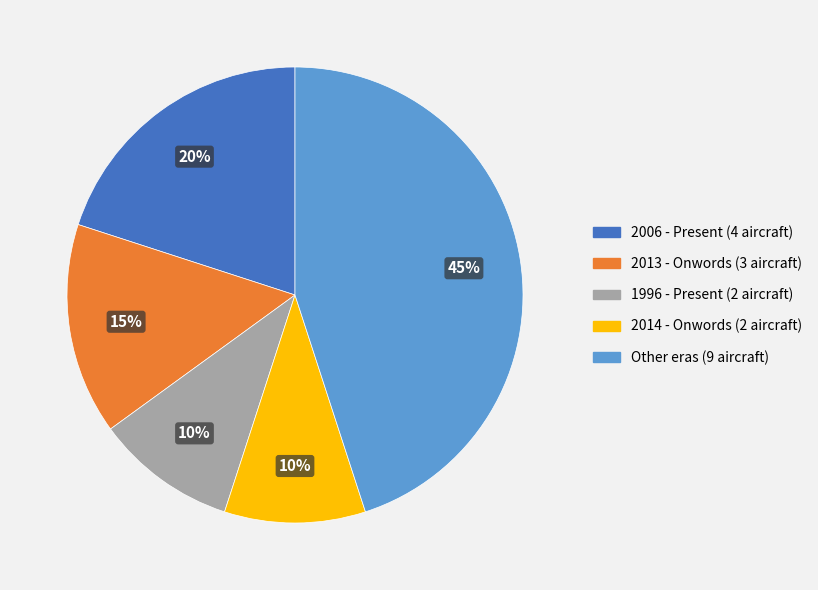

Is there a majority slice in this chart?

No